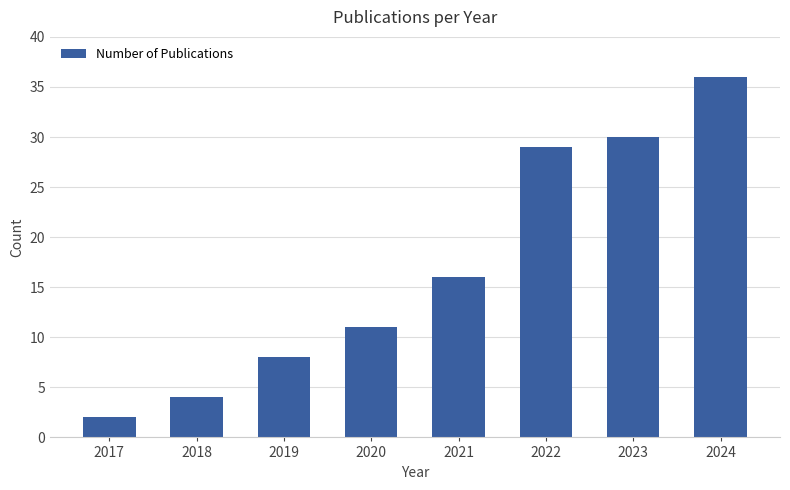

Which has a higher value, 2019 or 2018?

2019